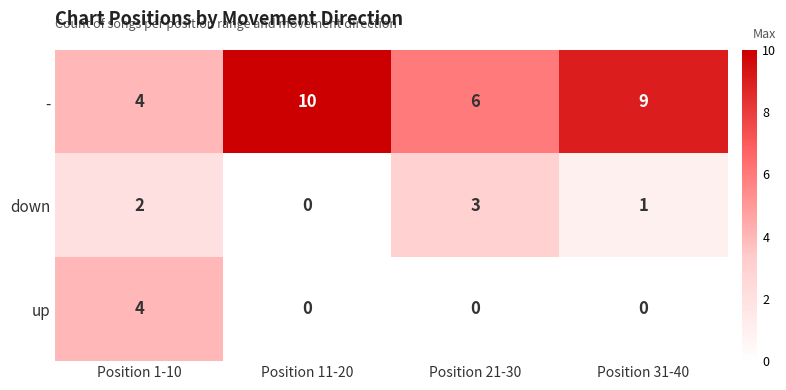

True or false: up has a value of 0 at Position 21-30.

True